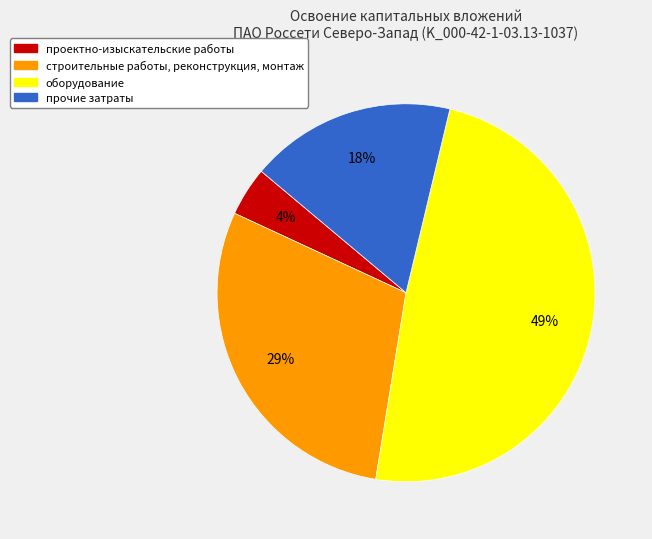

Is the sum of оборудование and прочие затраты greater than half?

Yes